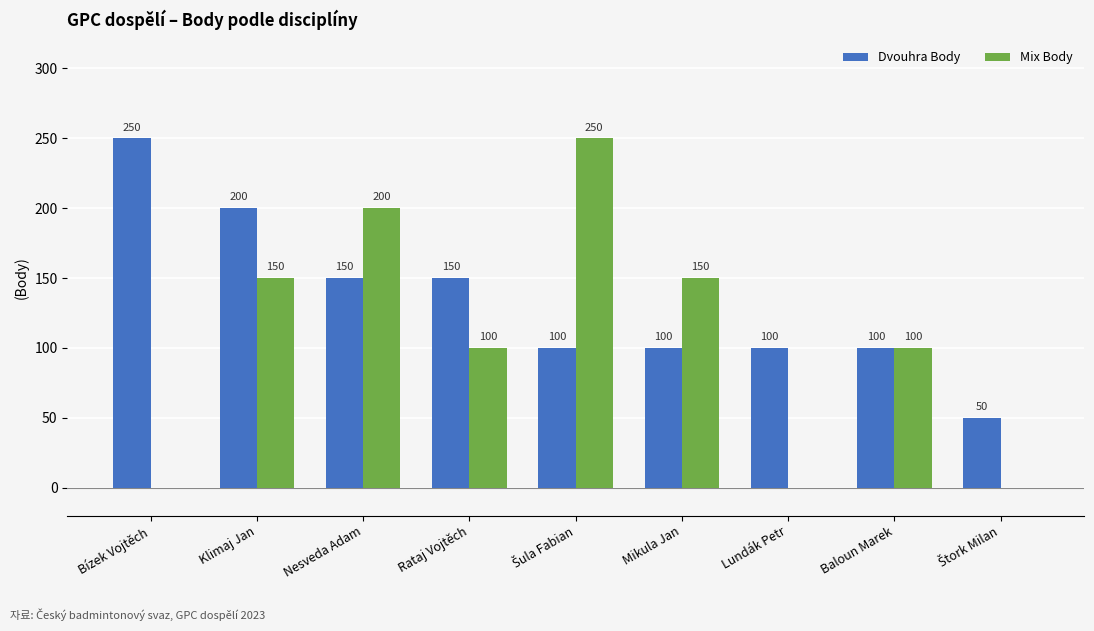

The Dvouhra Body series shows 100 at Lundák Petr. True or false?

True